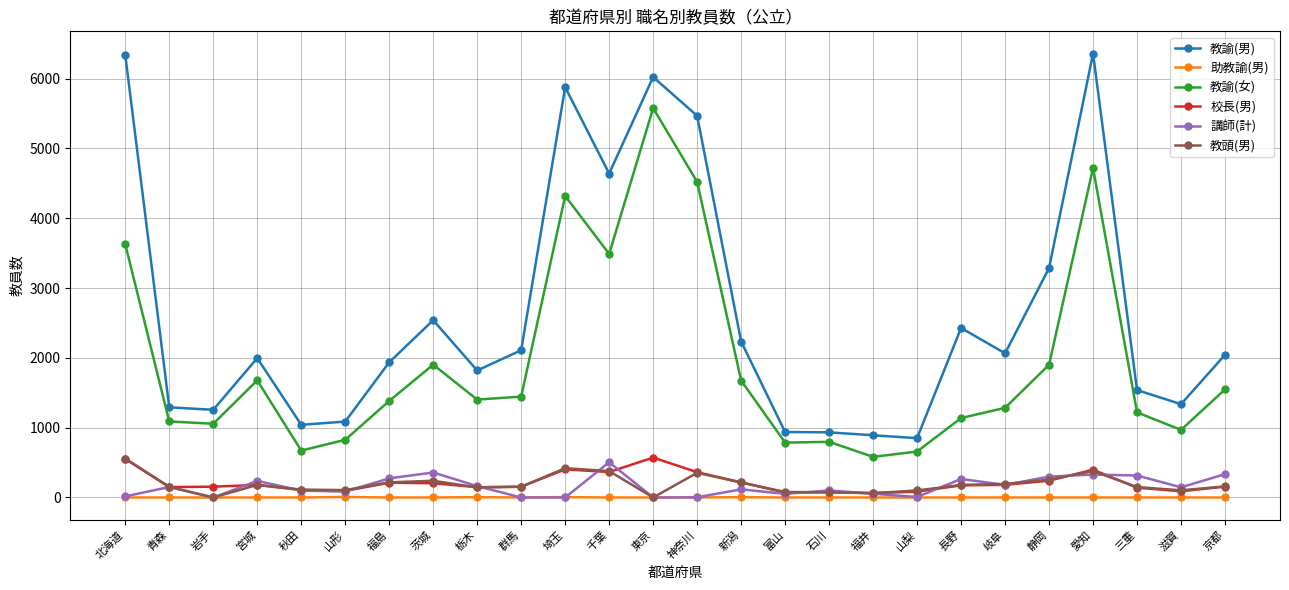

What is the greatest value displayed?

6358